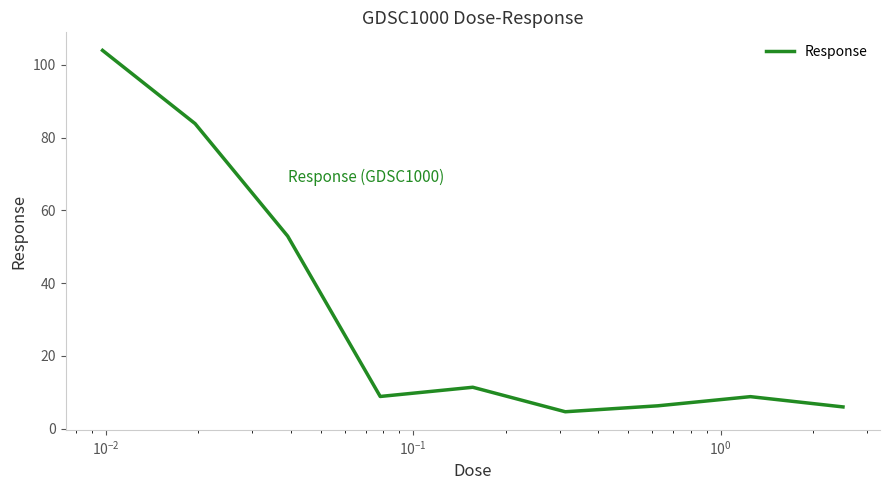

What is the difference between the maximum and minimum values?

99.4